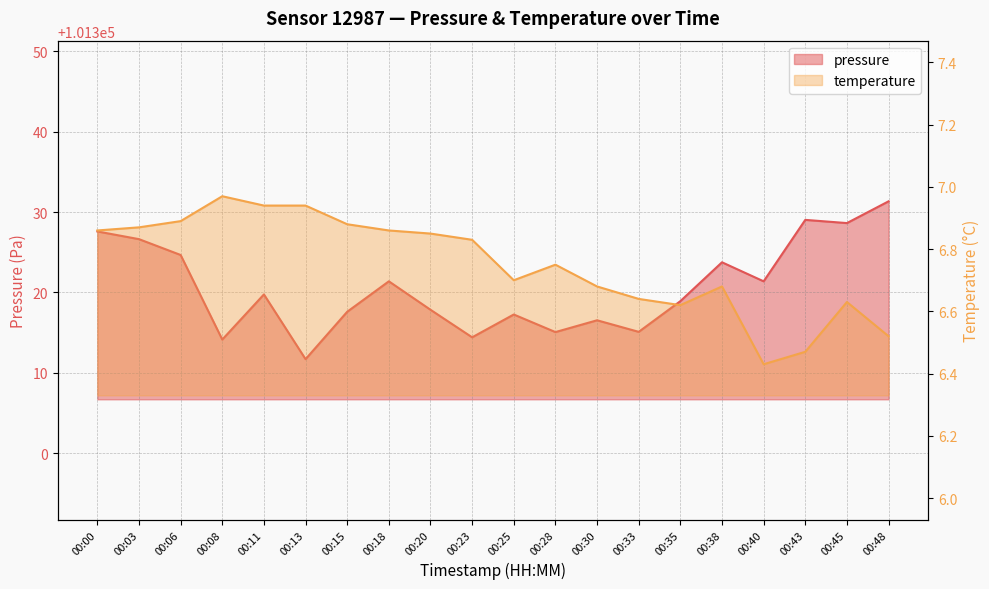

What is the average value of the pressure series?

101320.6